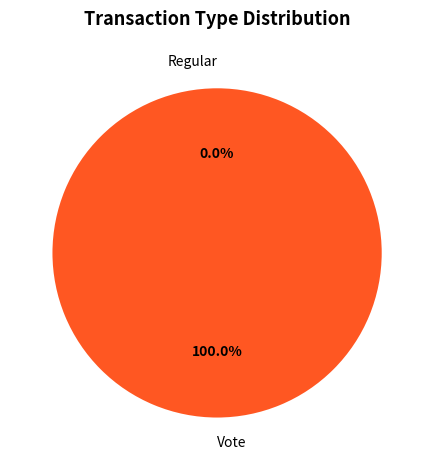

Do Regular and Vote together represent more than half of the pie?

Yes